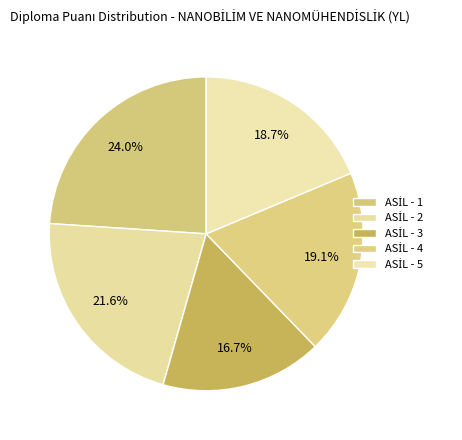

What percentage is the ASİL - 3 slice, to the nearest percent?

17%